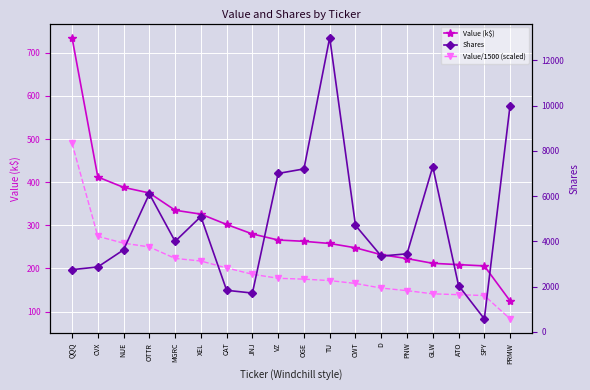

Reading left to right, transcribe all the data shown in this chart.

Value (k$): 735.0	412.0	388.0	375.0	335.0	326.0	302.0	280.0	266.0	263.0	258.0	248.0	232.0	223.0	212.0	209.0	206.0	125.0
Value/1500 (scaled): 490.0	274.7	258.7	250.0	223.3	217.3	201.3	186.7	177.3	175.3	172.0	165.3	154.7	148.7	141.3	139.3	137.3	83.3
Shares: 2750.0	2869.0	3625.0	6100.0	4000.0	5096.0	1838.0	1716.0	7000.0	7200.0	13000.0	4708.0	3350.0	3450.0	7300.0	2050.0	577.0	10000.0